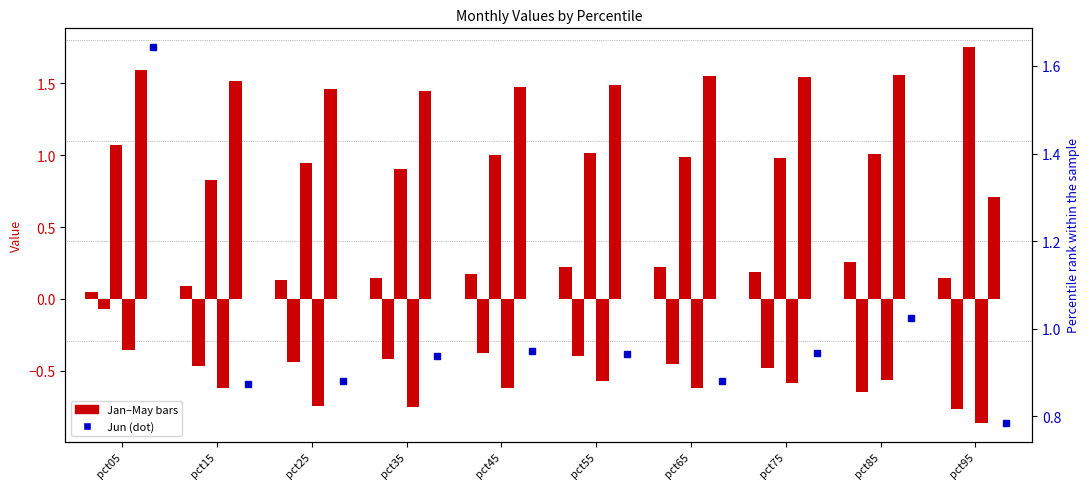

At pct85, list the series in order from largest to smallest.

May, Jun, Mar, Jan, Apr, Feb